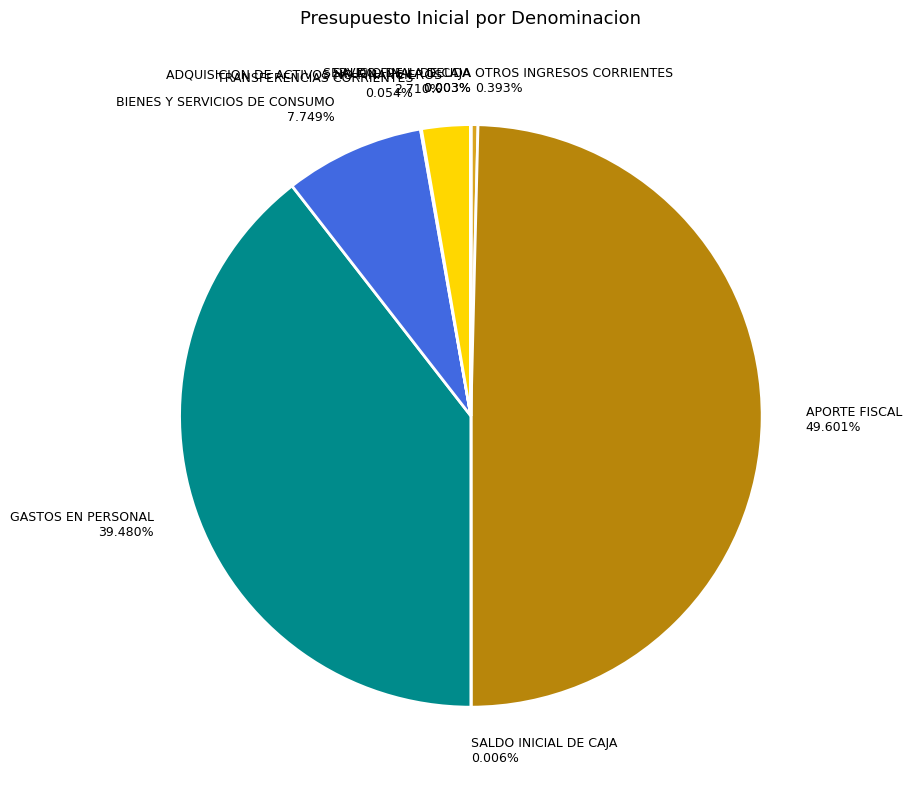

Do OTROS INGRESOS CORRIENTES 0.393% and BIENES Y SERVICIOS DE CONSUMO 7.749% together represent more than half of the pie?

No